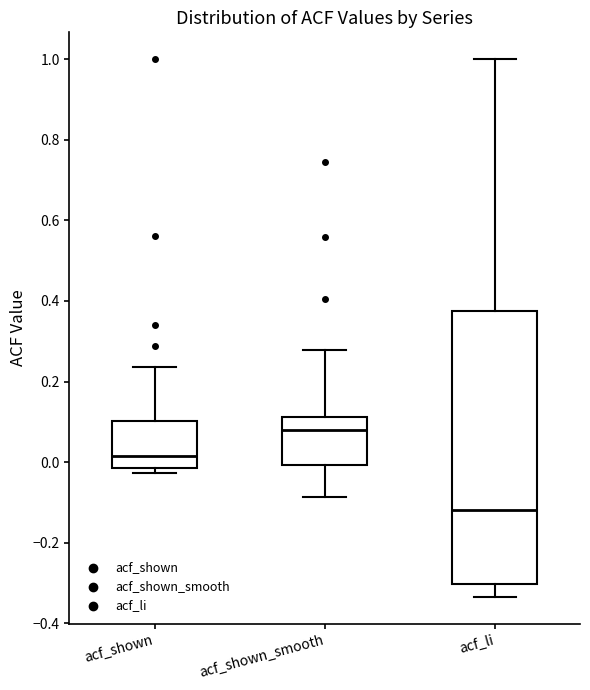

Where is the lower edge of the box for acf_li on the y-axis? The values are not printed on the chart, so give them approximately, as read against the axis.

-0.30